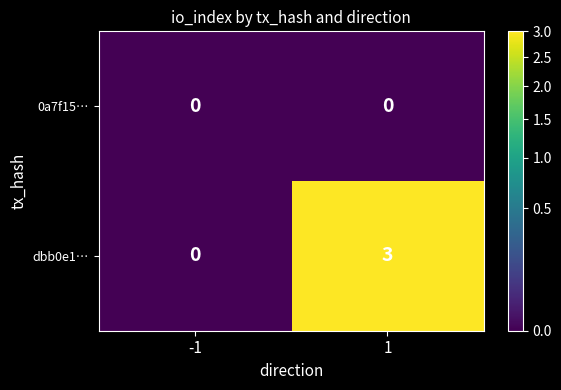

What is the difference between the highest and lowest values at 1?

3